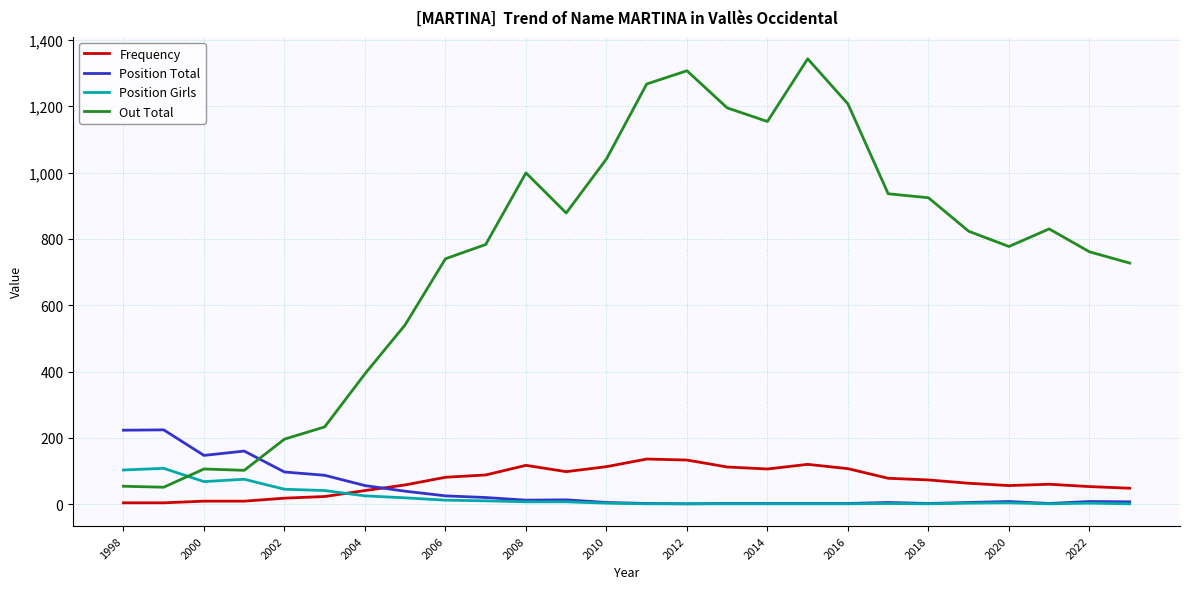

List the series in order of their peak value, highest first.

Out Total, Position Total, Frequency, Position Girls